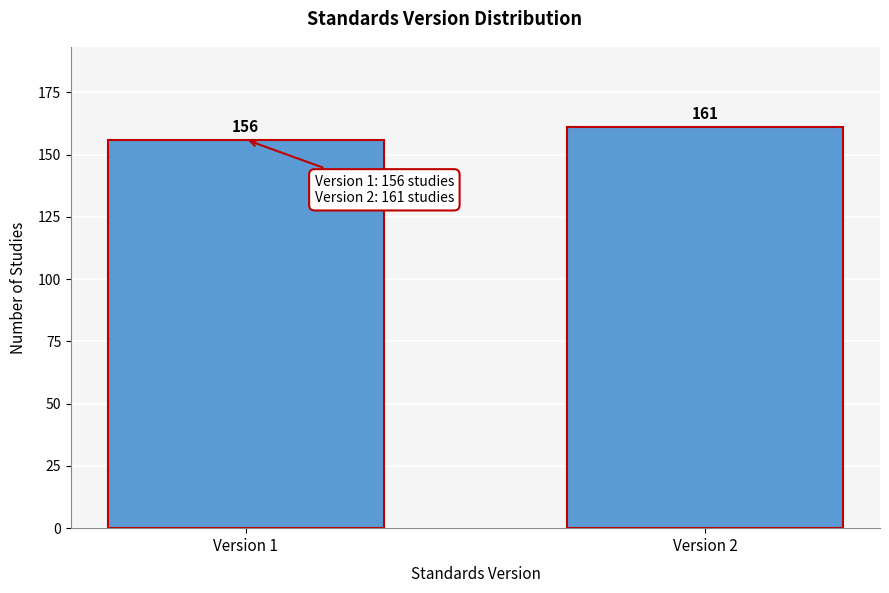

Reading left to right, transcribe all the data shown in this chart.

Version 1=156	Version 2=161